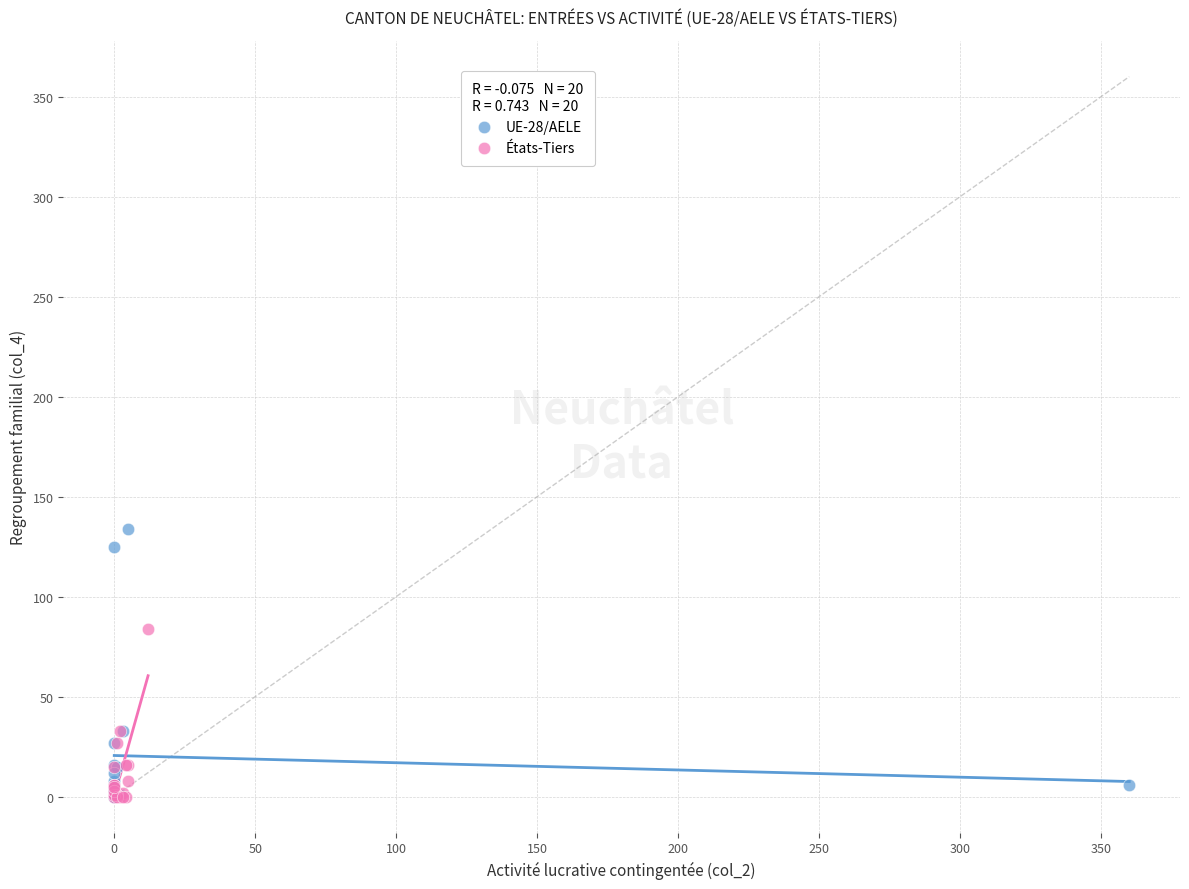

Which series reaches the maximum Y coordinate?

UE-28/AELE